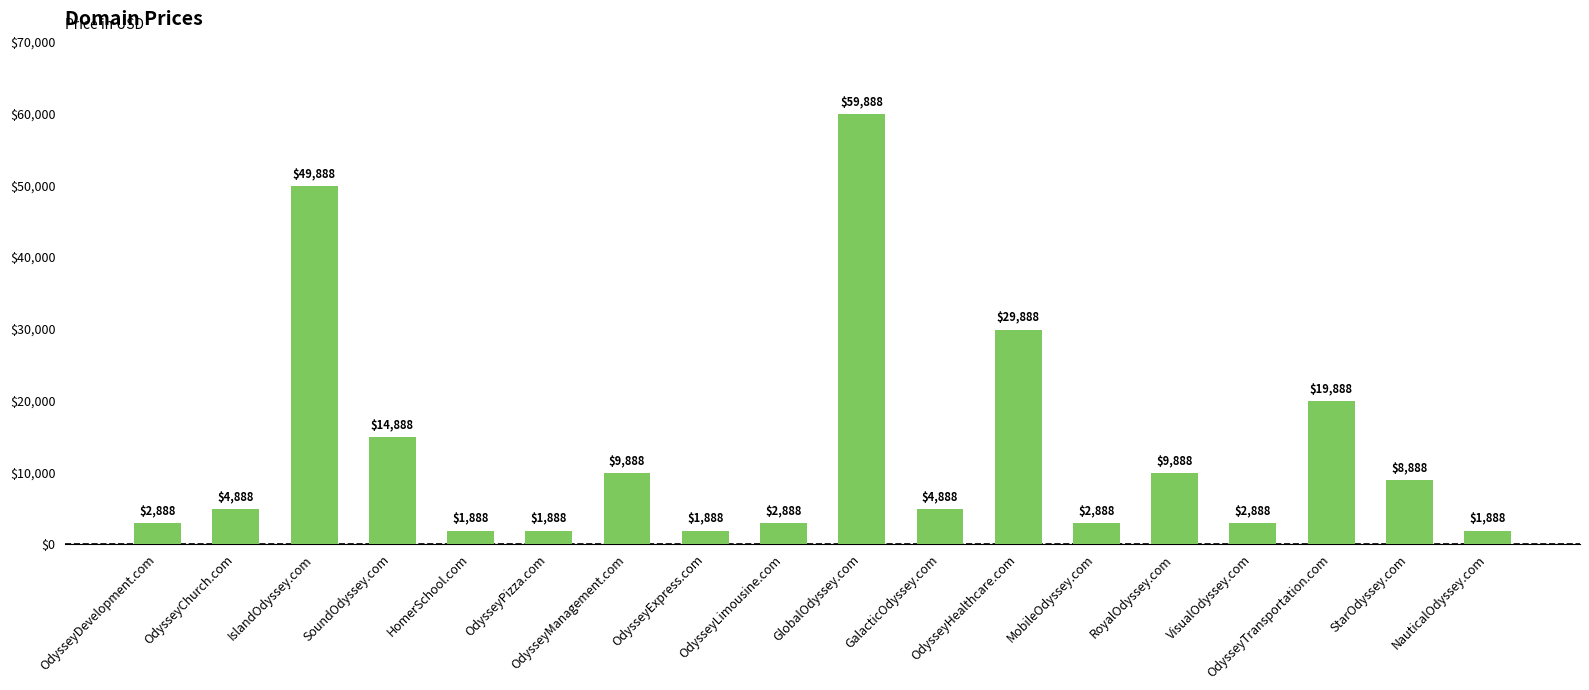

Approximately how many times larger is the value at OdysseyChurch.com compared to OdysseyPizza.com?

2.6